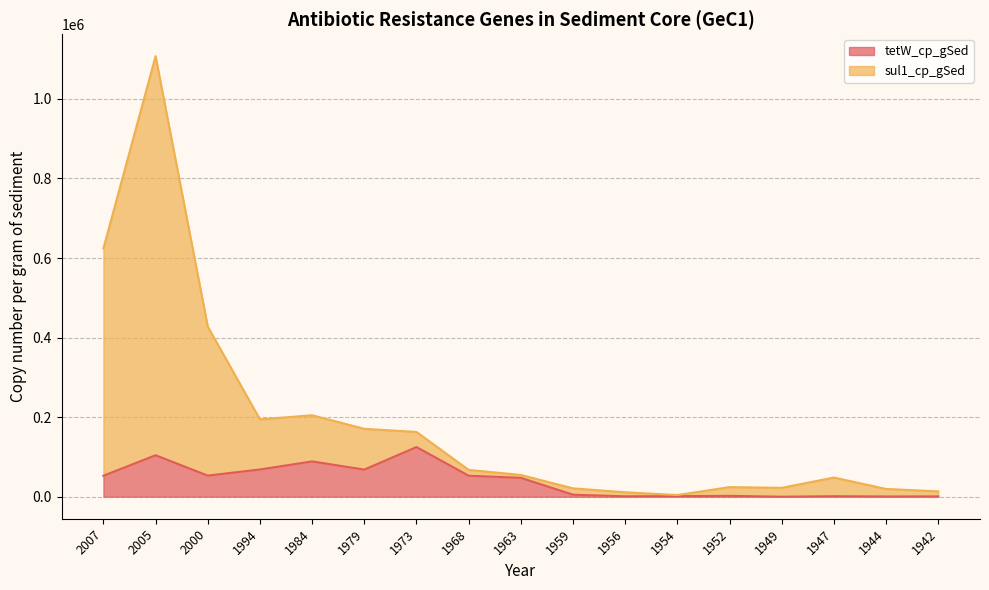

Which has a higher value, 1984 or 1954?

1984